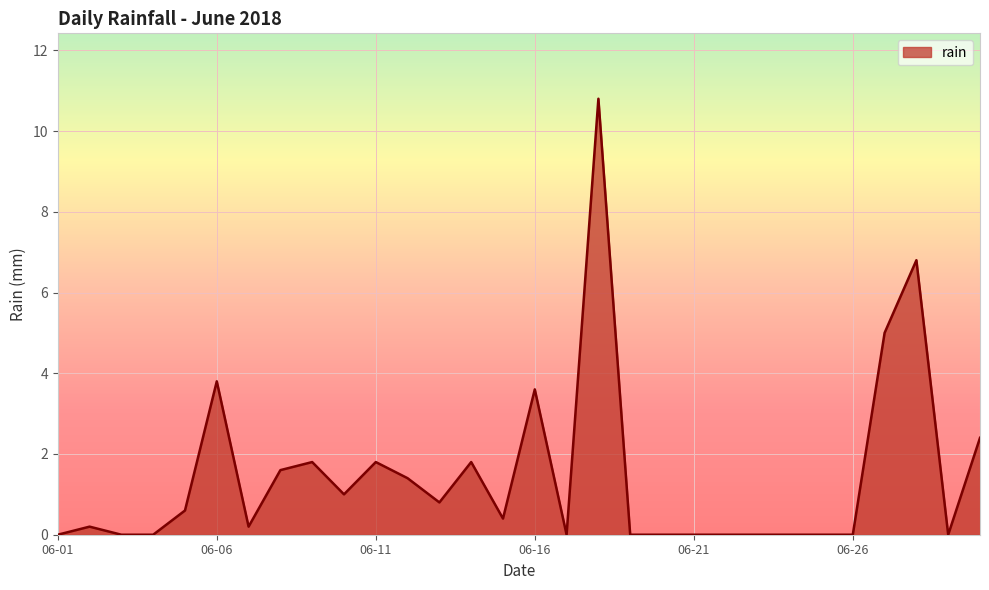

What is the greatest value displayed?

10.8